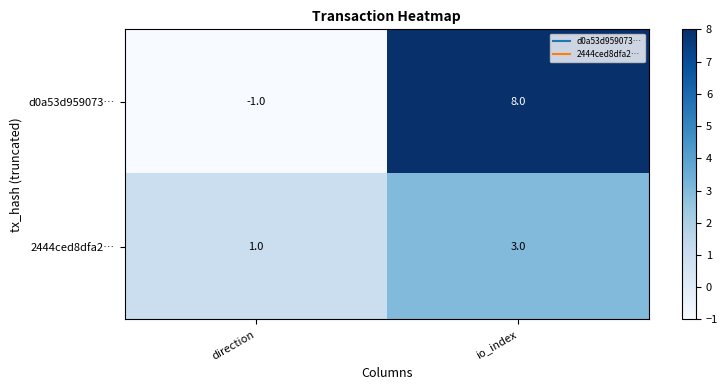

What is the difference between the maximum and minimum values in the d0a53d959073… series?

9